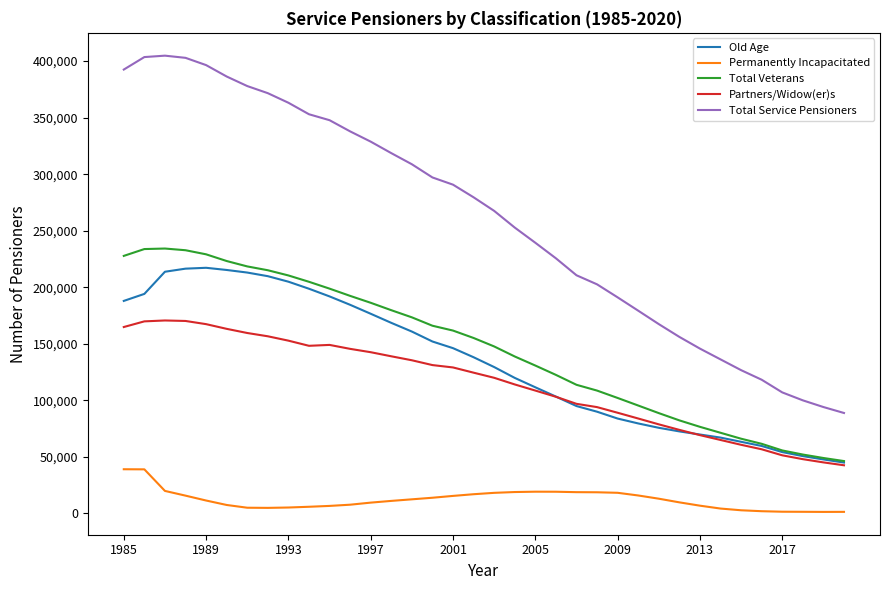

What is the lowest value of the Partners/Widow(er)s series?

42520